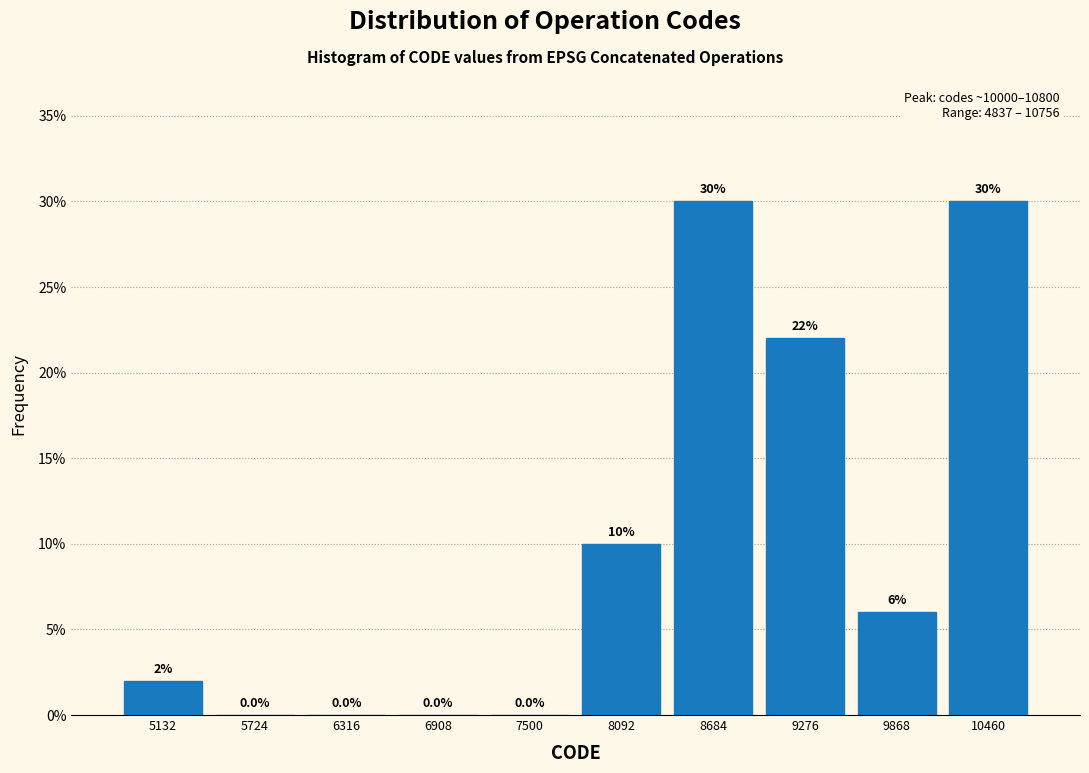

What is the height of the bar covering 9600 to 10200 on the x-axis? The bar edges are not printed on the chart, so give them approximately, as read against the axis.

6.0